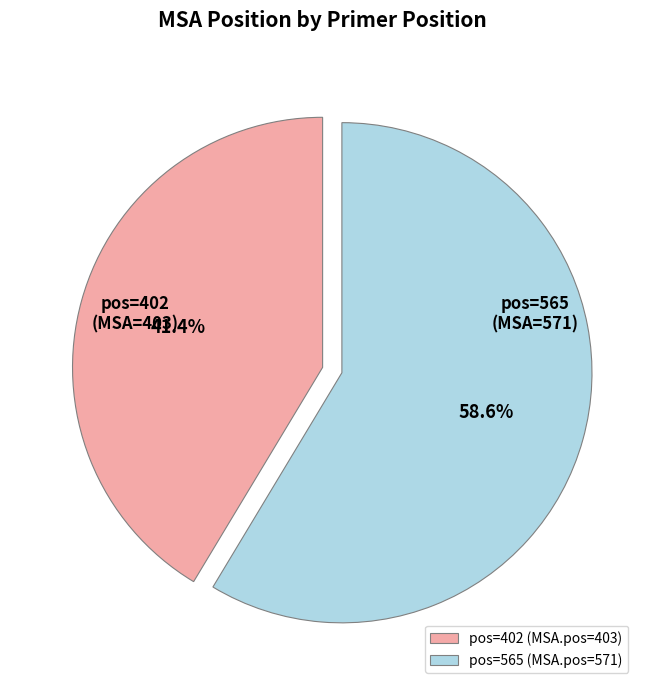

Does pos=565 account for over 50% of the chart?

Yes